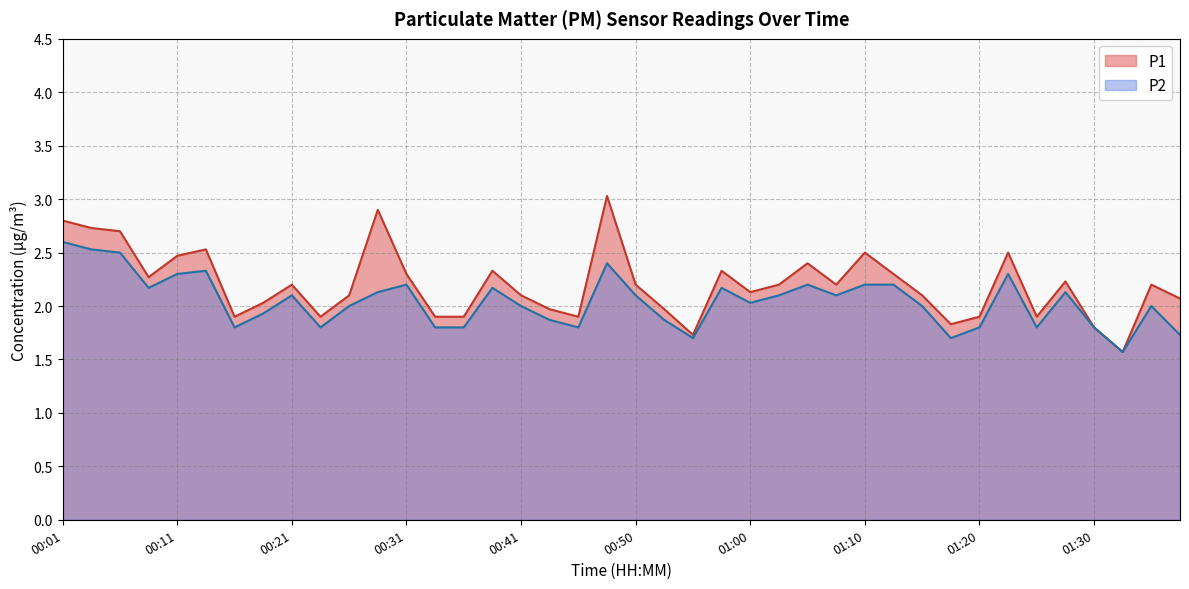

What is the label of the 22nd point from the right?

00:46